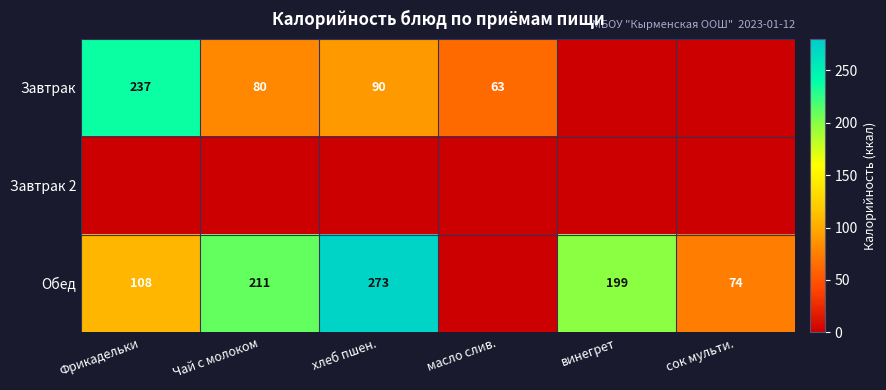

The Обед series shows 338 at Чай с молоком. True or false?

False